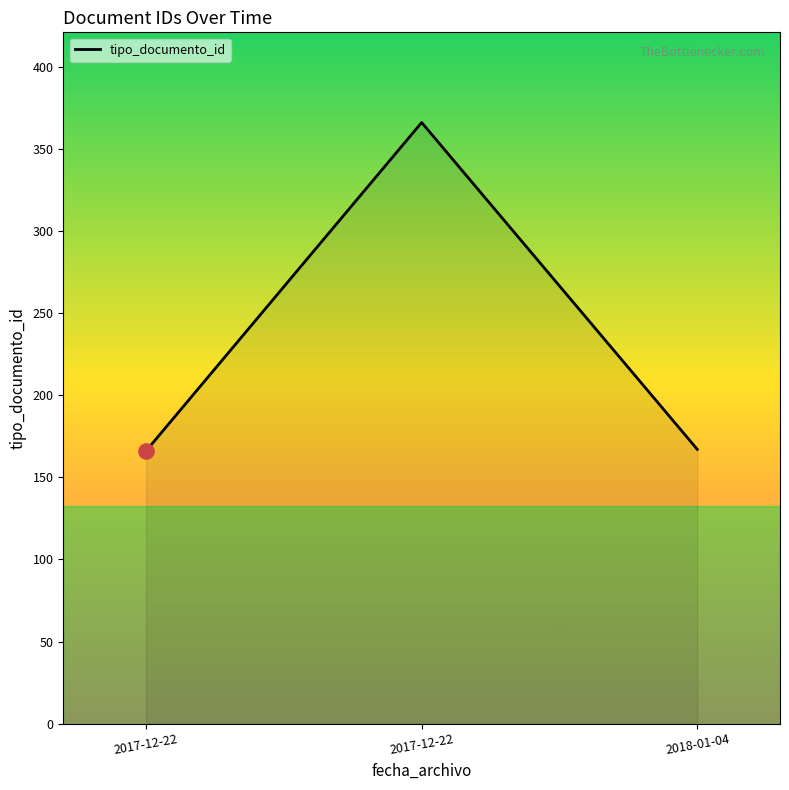

How many values are below 167?

1